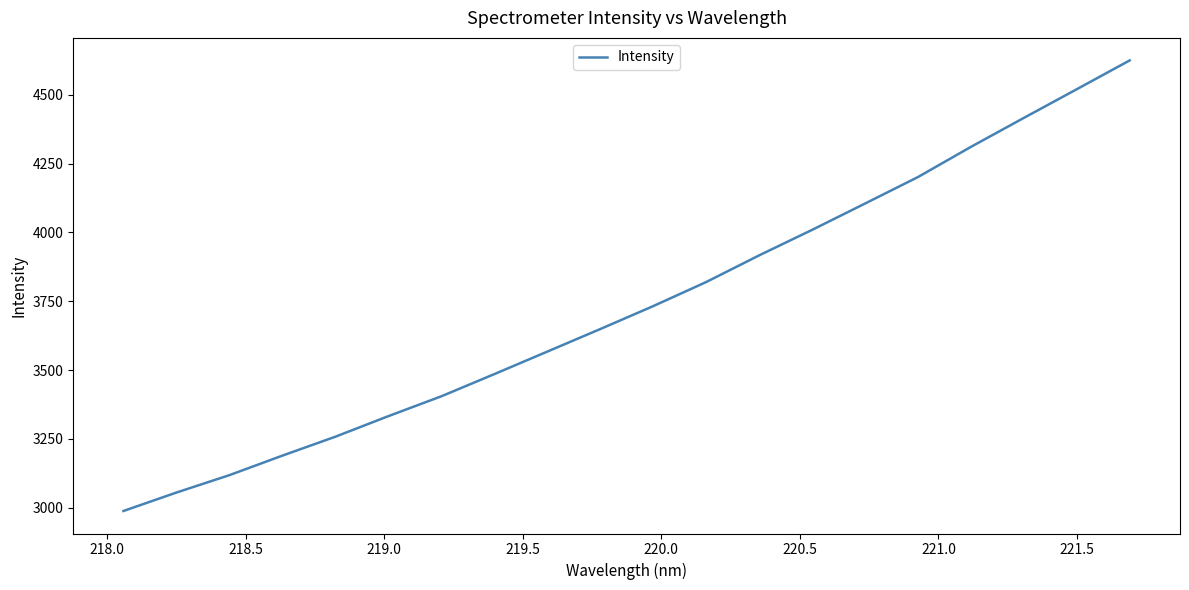

What is the smallest value displayed?

2987.9